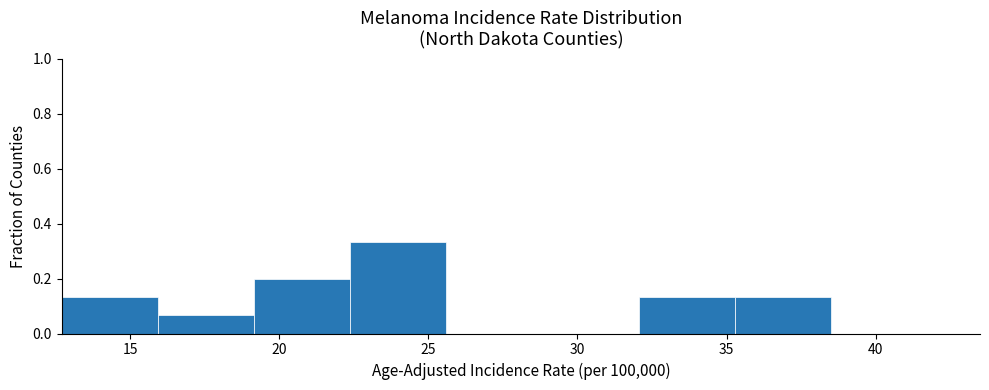

Which range on the x-axis has the tallest bar?

22.5 to 25.5